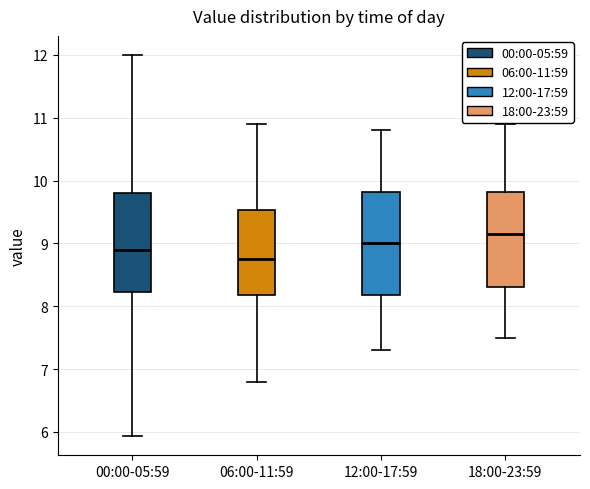

Where is the upper edge of the box for 00:00-05:59 on the y-axis? The values are not printed on the chart, so give them approximately, as read against the axis.

9.8